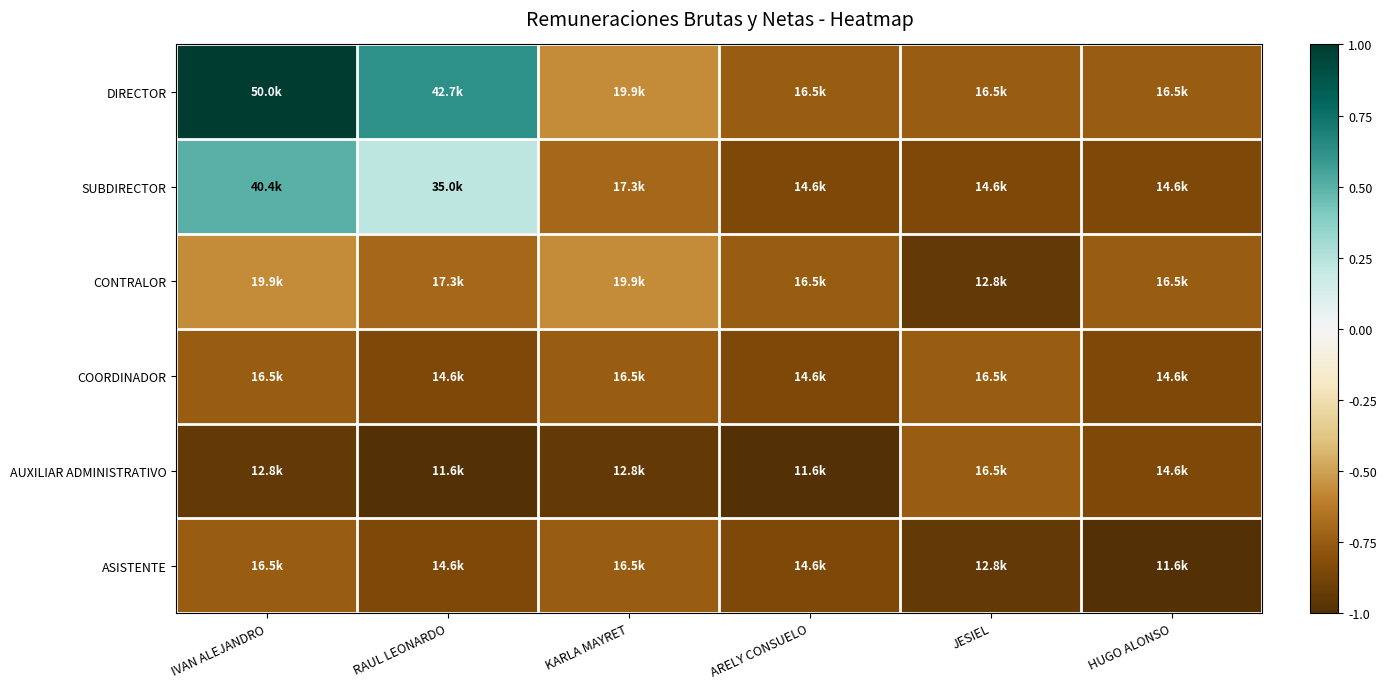

Which series changed the most between KARLA MAYRET and ARELY CONSUELO?

DIRECTOR